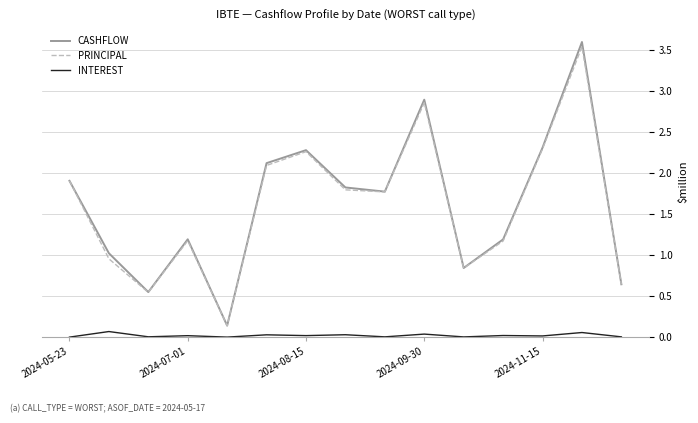

True or false: INTEREST and CASHFLOW intersect in this chart.

False